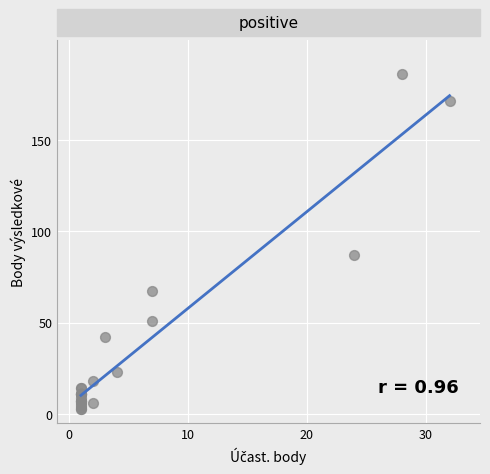

What Y value in the scatter plot is closest to 94?

87